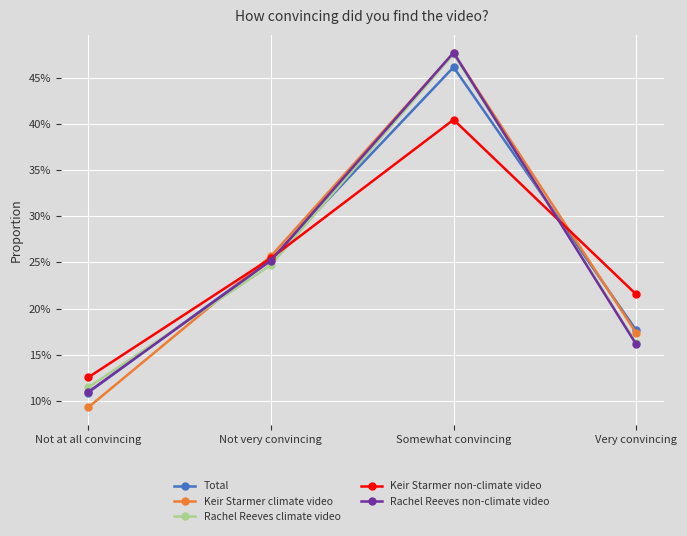

Which category has the lowest value in the Rachel Reeves non-climate video series?

Not at all convincing